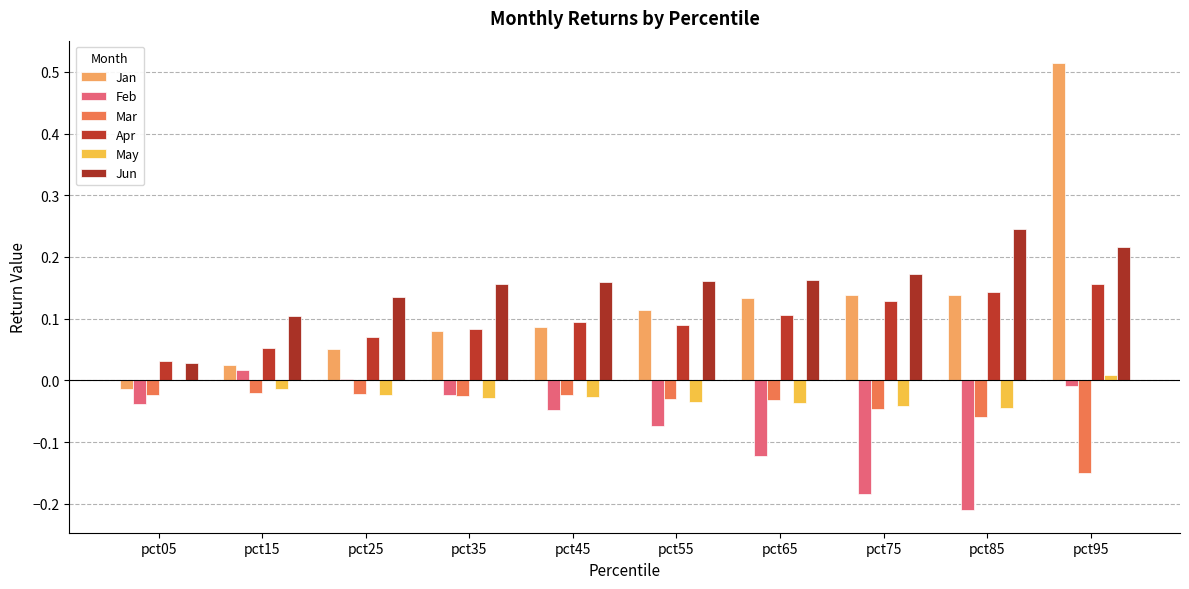

How many series are shown in this chart?

6